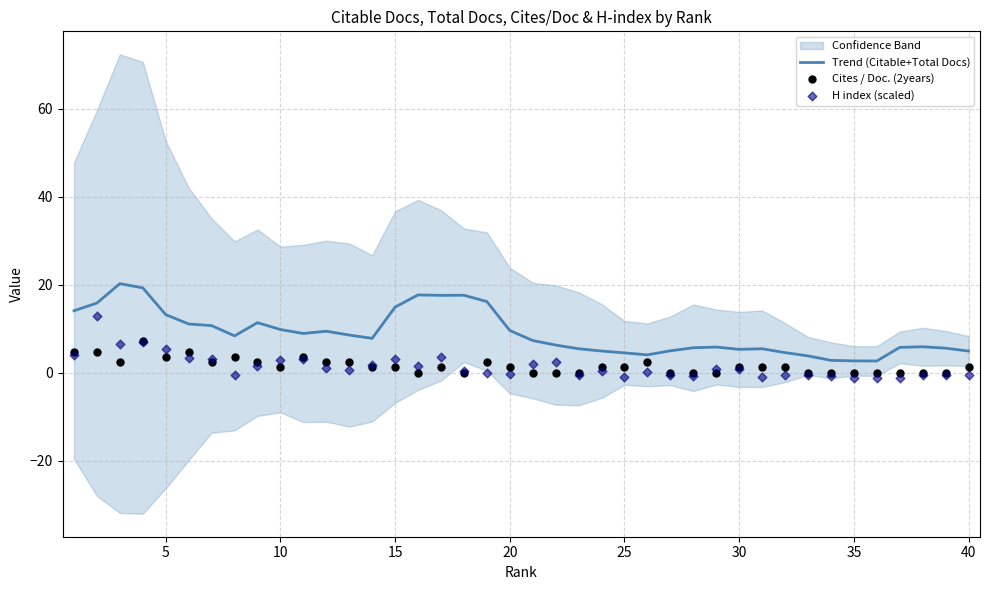

Is it true that Trend (Citable+Total Docs) equals 15.3 at 20?

False